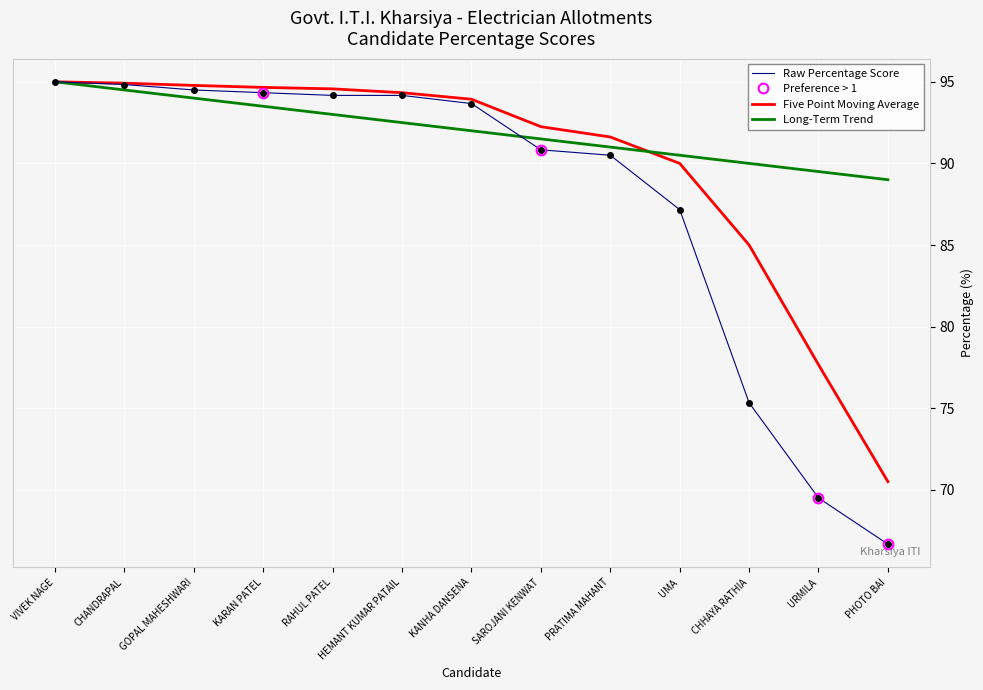

True or false: Percentage has a value of 96.0 at PHOTO BAI.

False